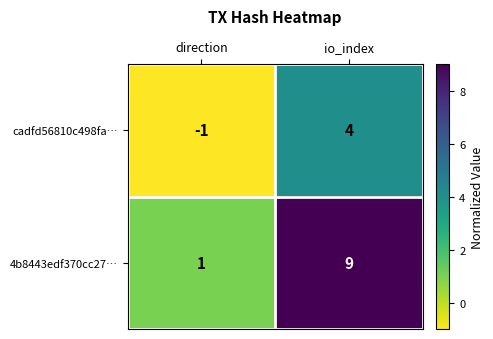

Between direction and io_index, which series saw the biggest shift?

4b8443edf370cc27…